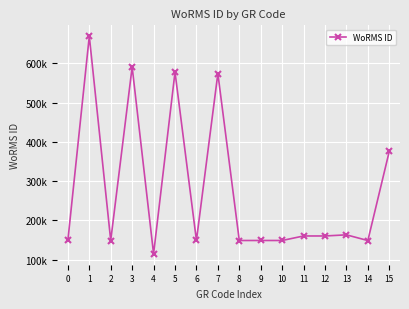

The chart shows a value of 590558 at 3. True or false?

True